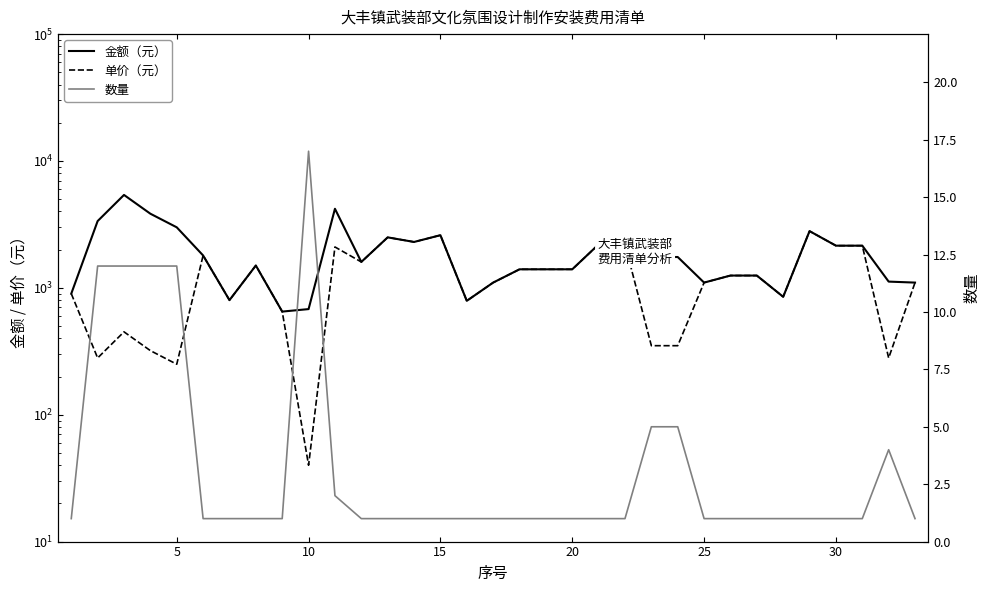

At 20, list the series in order from largest to smallest.

金额（元）, 单价（元）, 数量